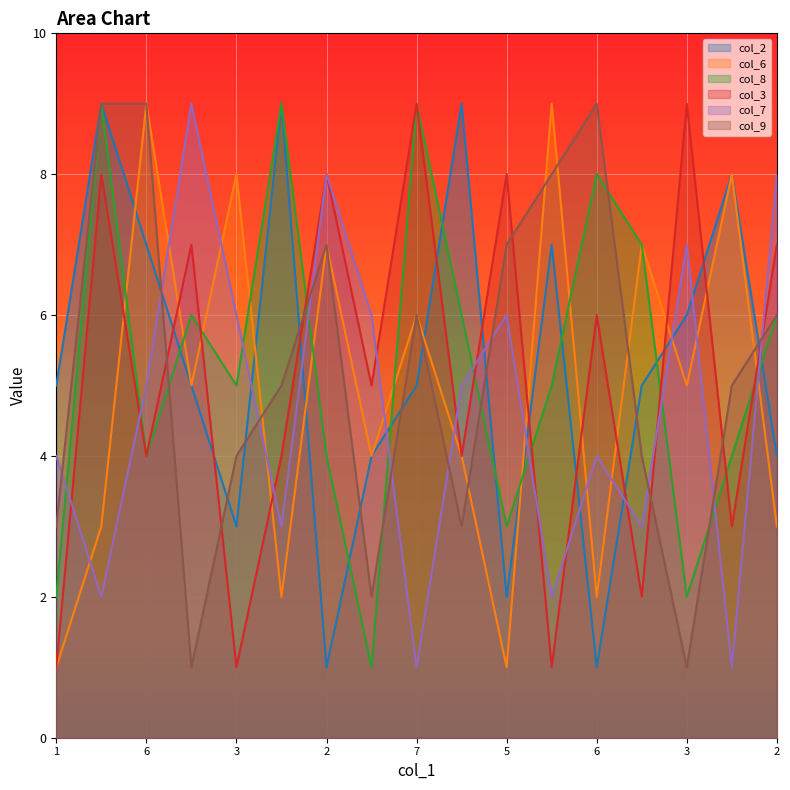

How many col_8 values are between 4 and 7?

9